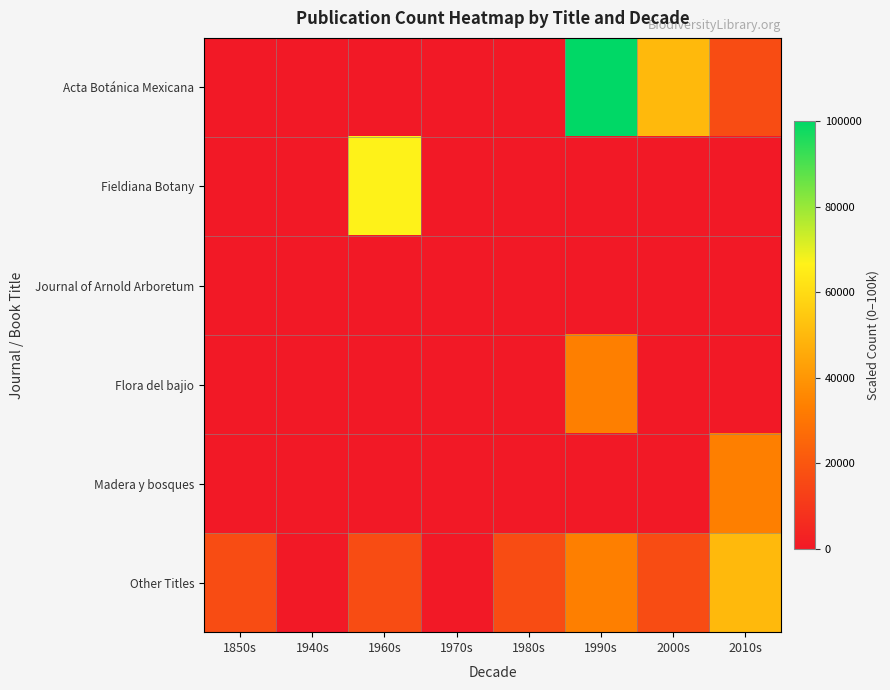

Count the number of categories in the chart.

8